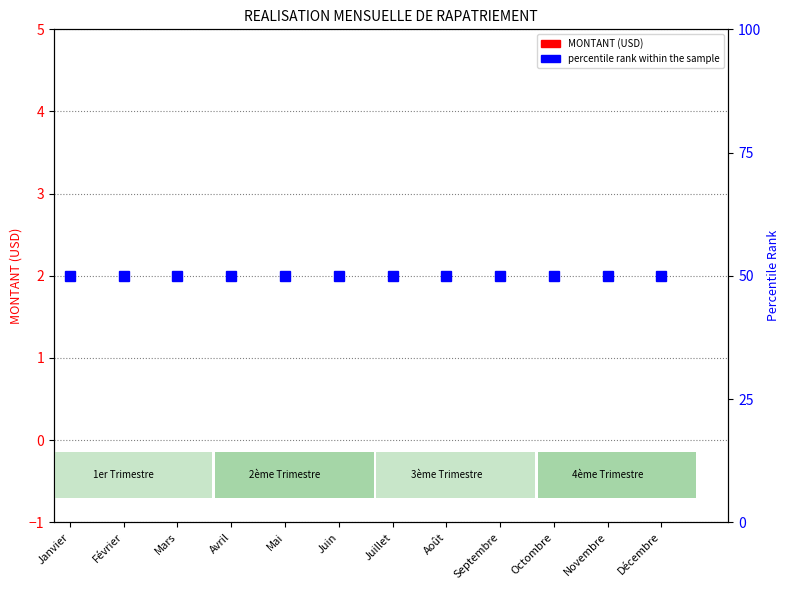

List the series in order of their peak value, highest first.

percentile rank within the sample, MONTANT (USD)